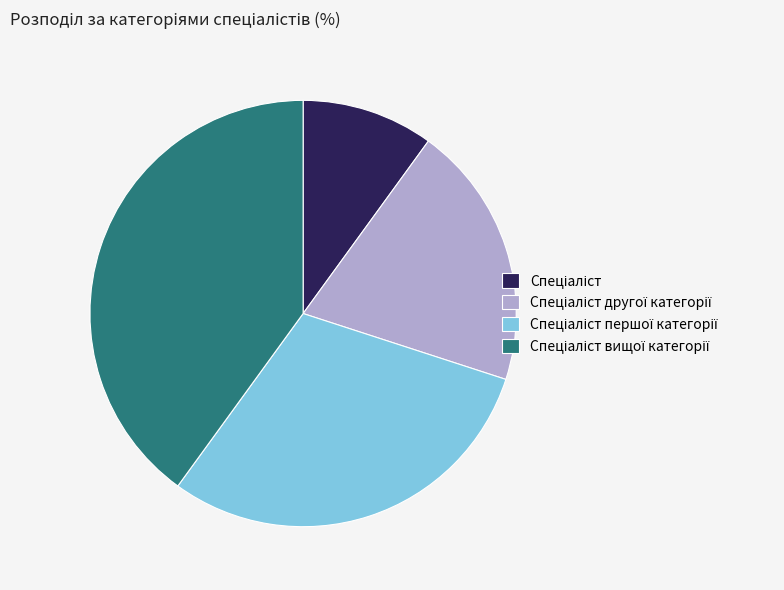

Is there a majority slice in this chart?

No